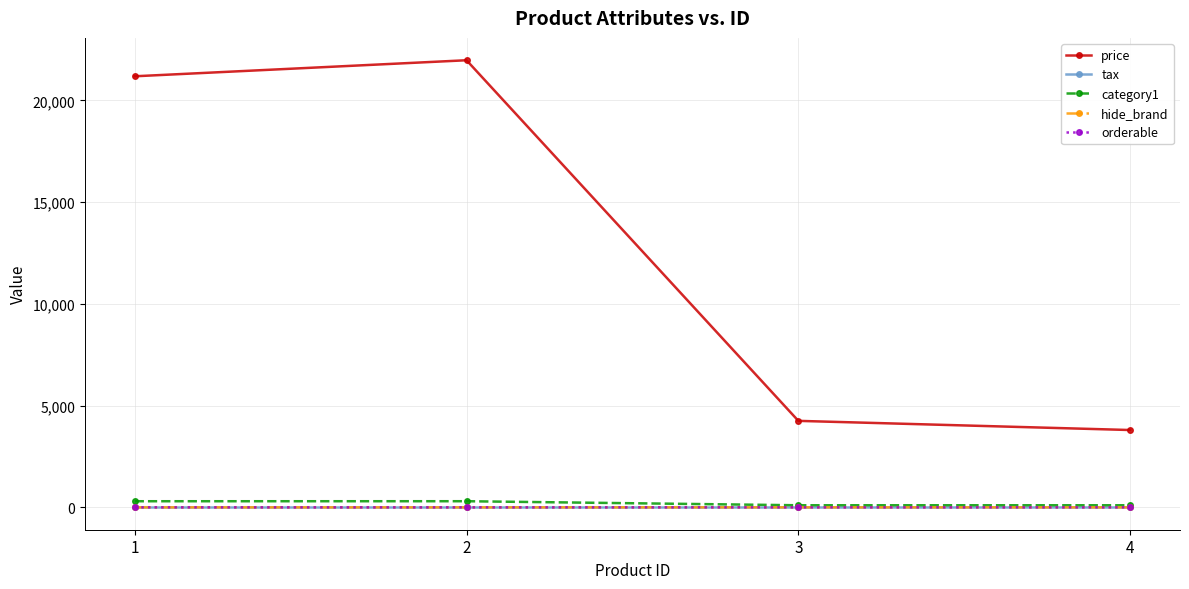

What is the value of the tax point at the 2nd from the left?

27